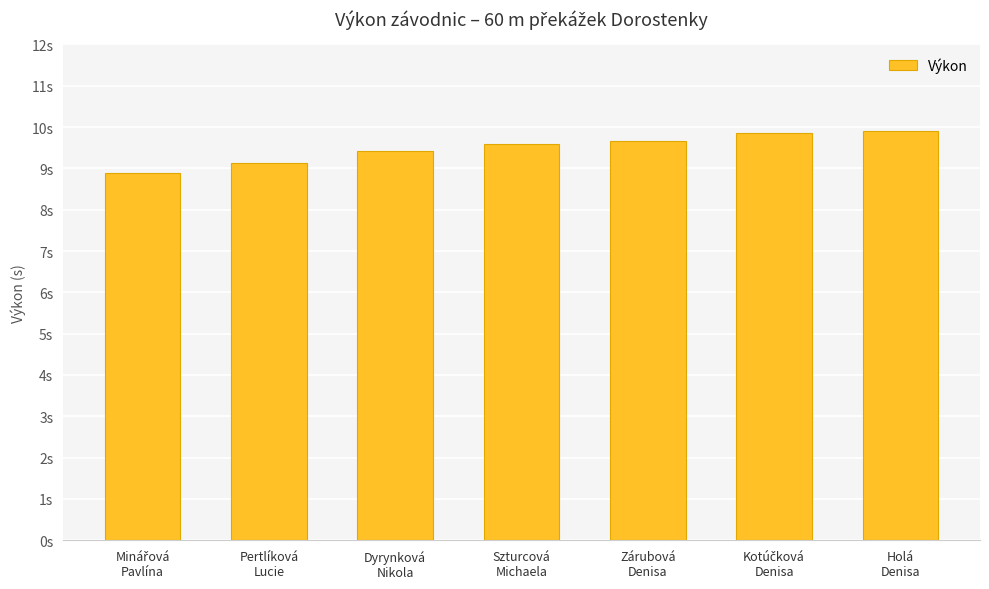

Is it true that the value at Pertlíková
Lucie is 9.1?

True